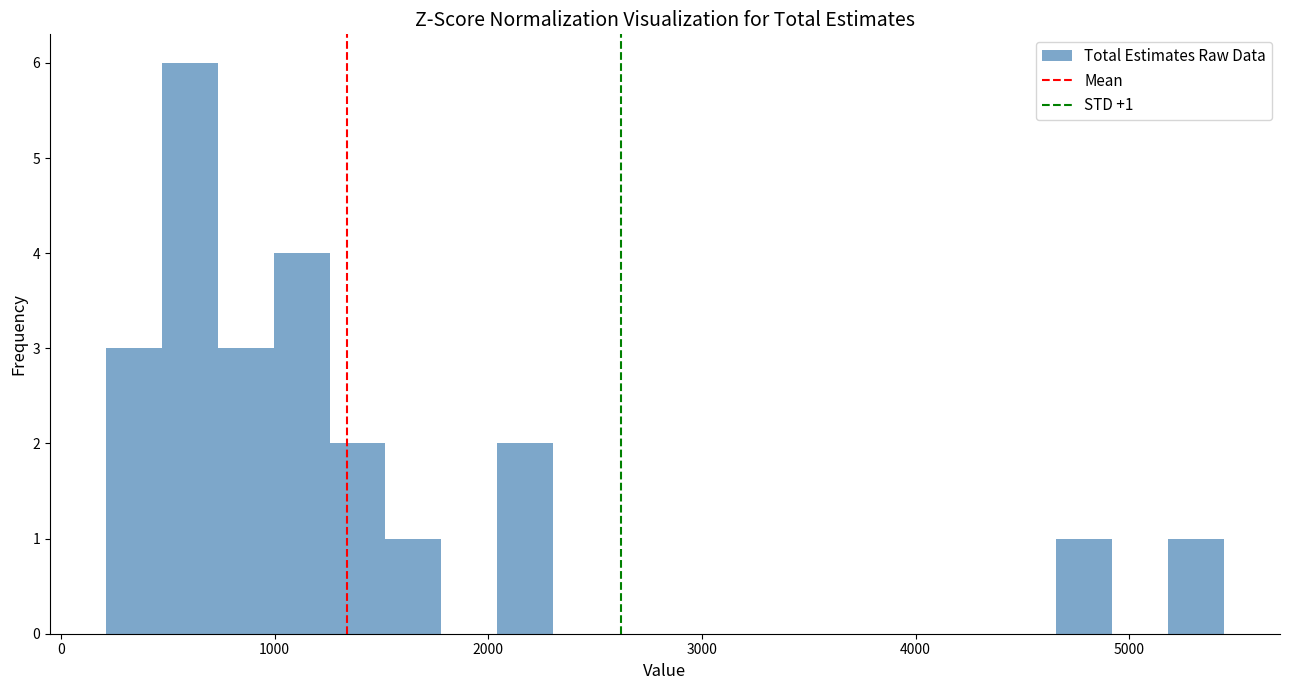

Around what value on the x-axis is the tallest bar? Give the approximate position of its centre, as read against the axis.

600